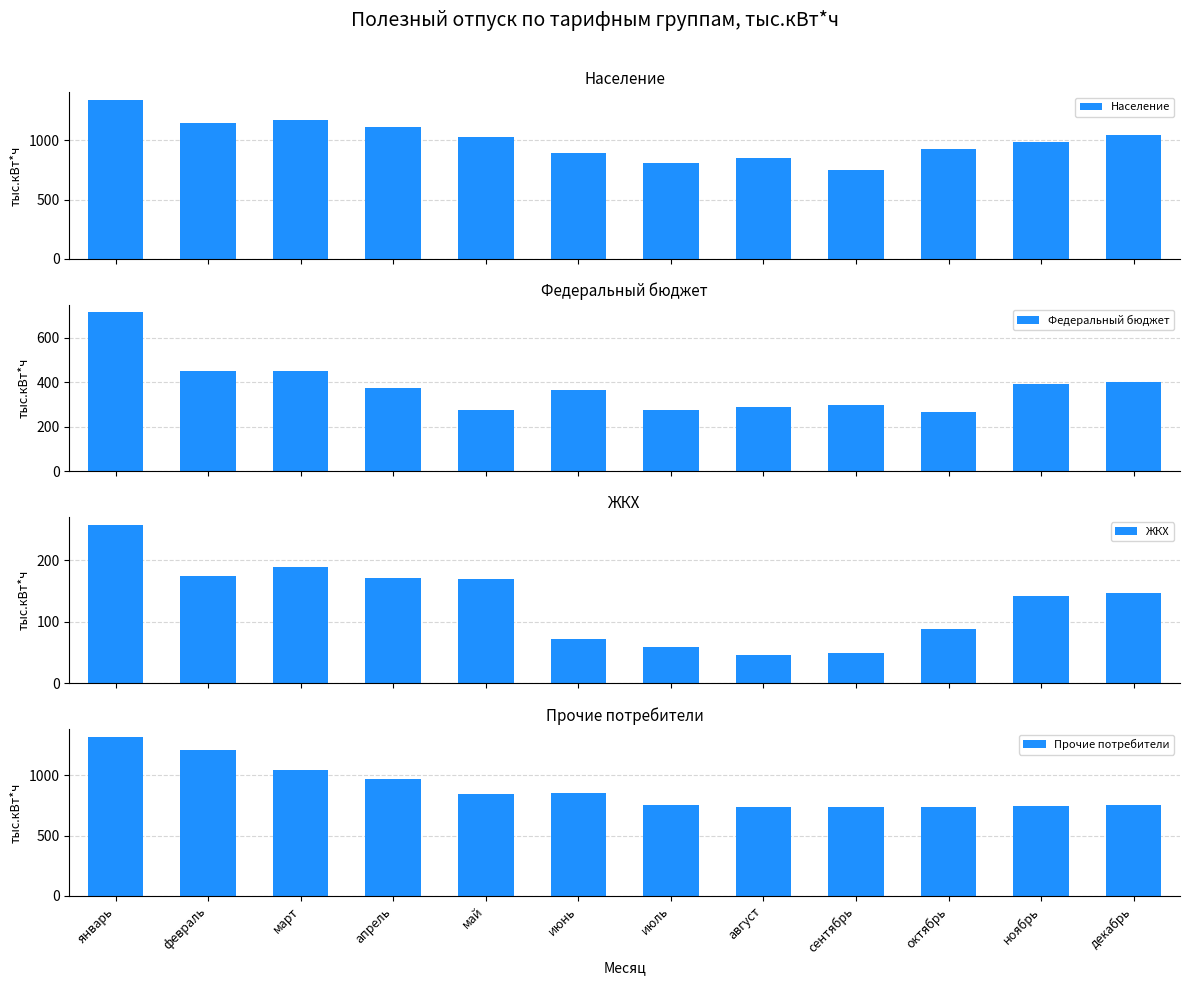

What is the difference between the second highest and minimum values in the ЖКХ series?

142.3